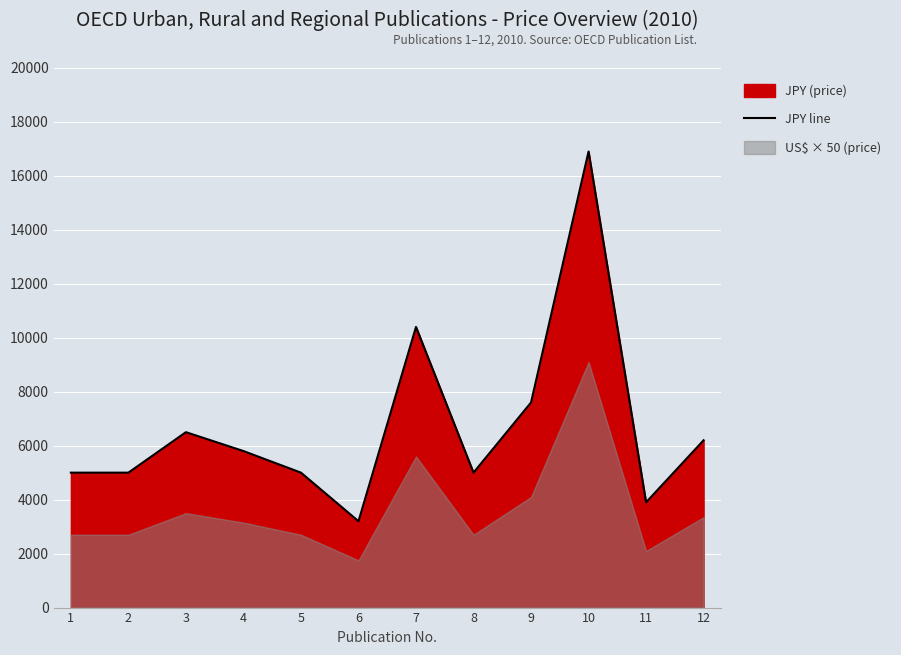

Reading right to left, list all the values displayed in this chart.

12=6200	11=3900	10=16900	9=7600	8=5000	7=10400	6=3200	5=5000	4=5800	3=6500	2=5000	1=5000